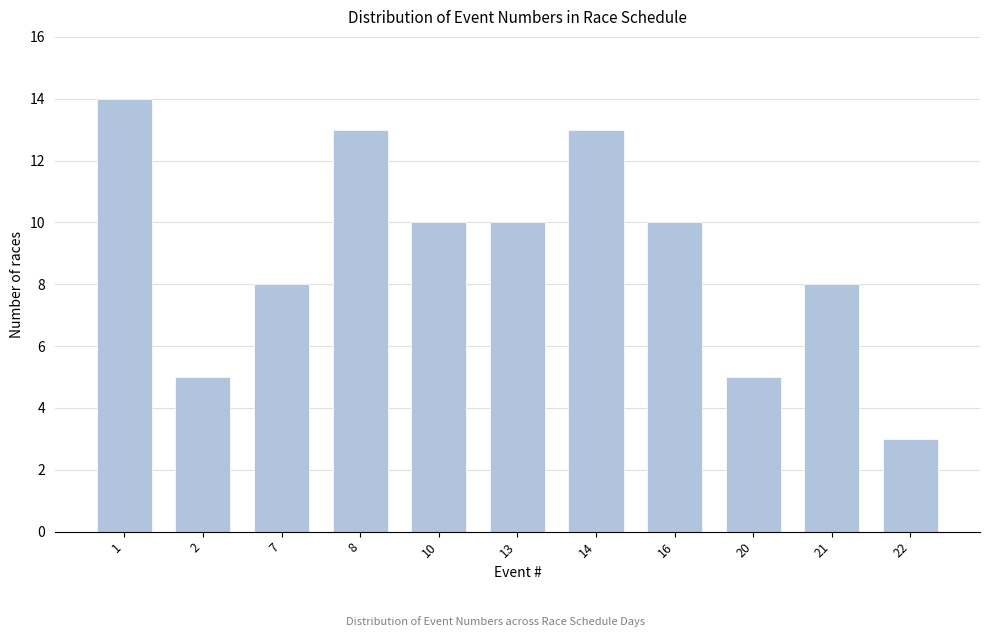

Reading left to right, extract all data points from this chart.

14	5	8	13	10	10	13	10	5	8	3